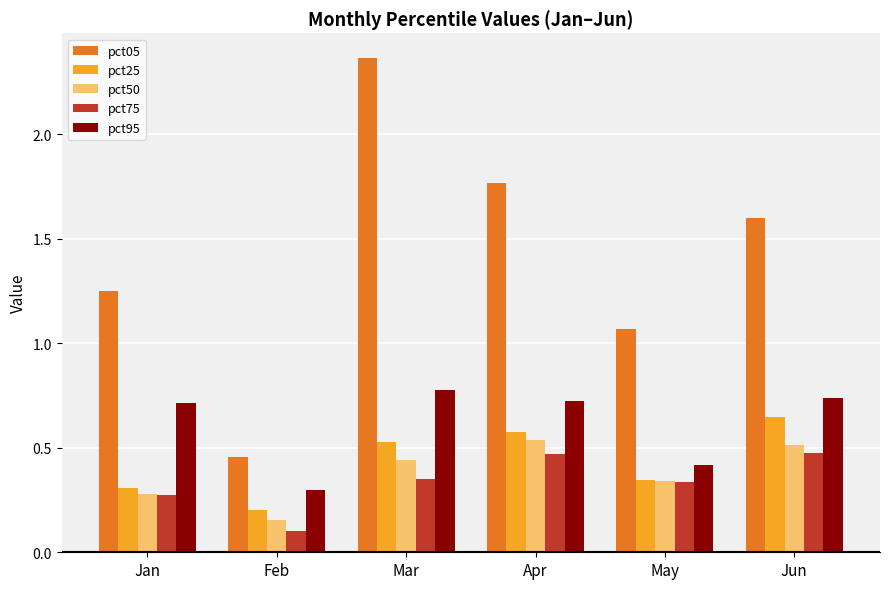

At how many categories does at least one series exceed 1?

5